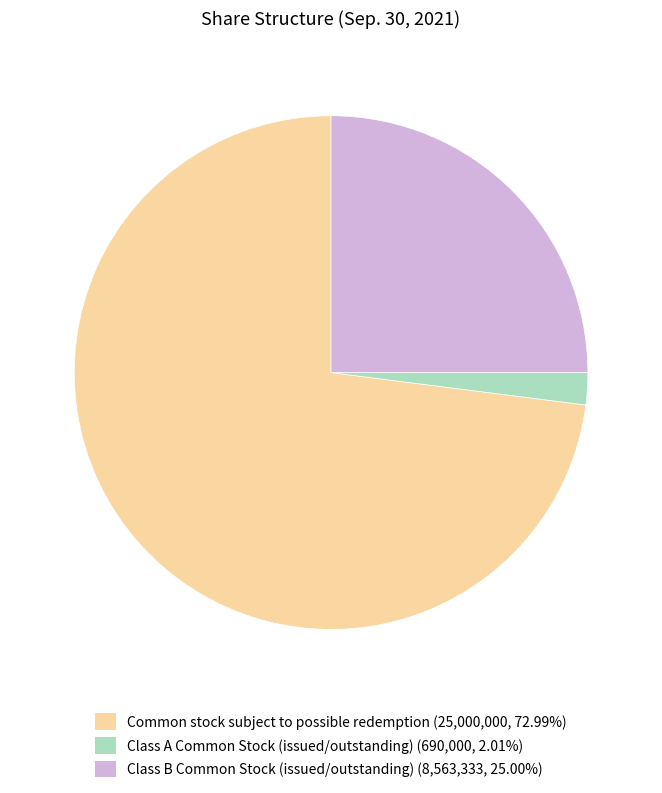

Is there a majority slice in this chart?

Yes